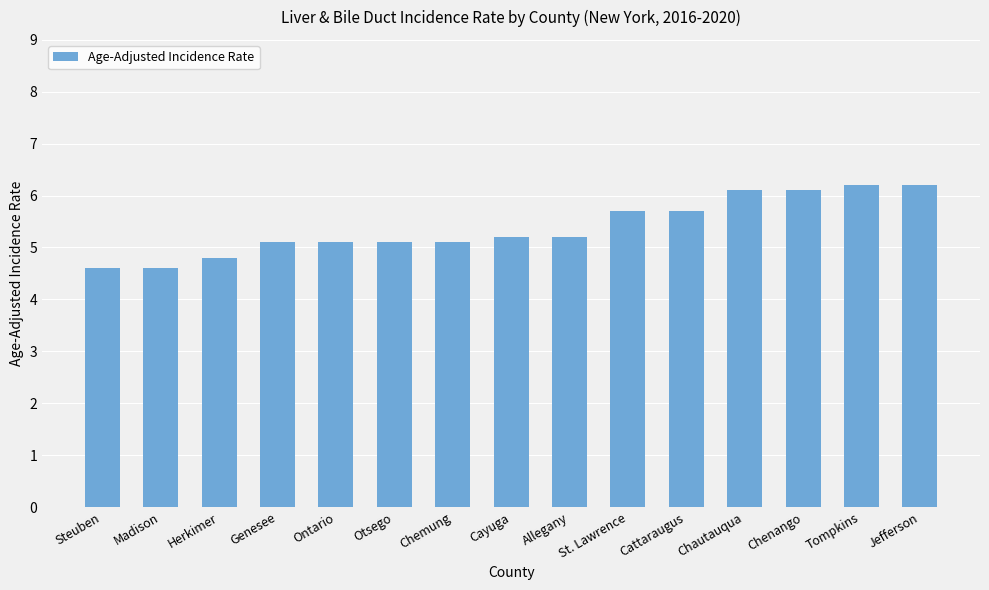

Reading left to right, transcribe all the data shown in this chart.

4.6	4.6	4.8	5.1	5.1	5.1	5.1	5.2	5.2	5.7	5.7	6.1	6.1	6.2	6.2